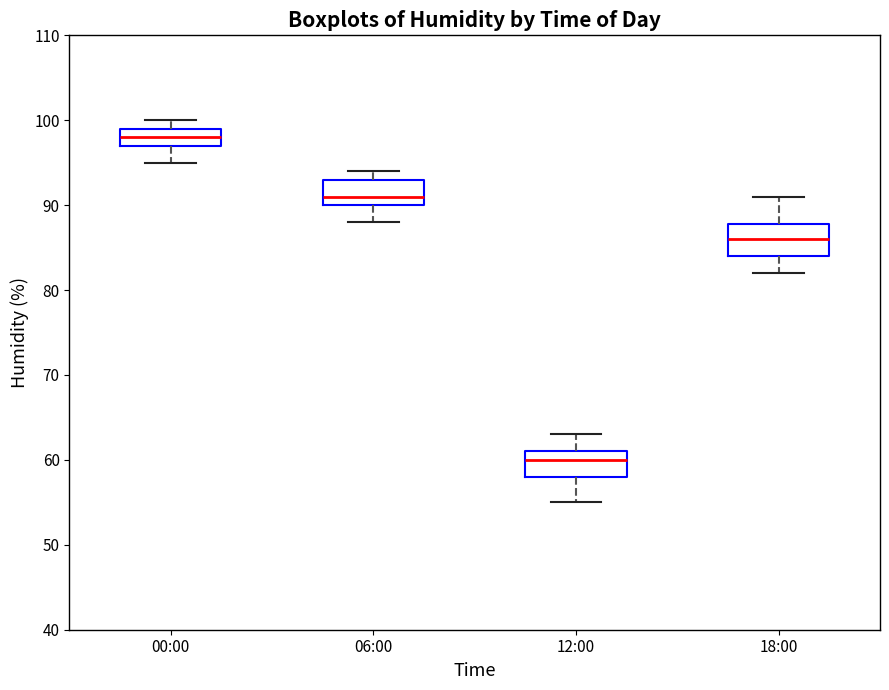

Reading left to right, read every box against the y-axis: the position of its median line, the range the box covers, and the ends of its whiskers. The values are not printed on the chart, so give them approximately, as read against the axis.

00:00: median 98, box 97 to 99, whiskers 95 to 100
06:00: median 91, box 90 to 93, whiskers 88 to 94
12:00: median 60, box 58 to 61, whiskers 55 to 63
18:00: median 86, box 84 to 88, whiskers 82 to 91